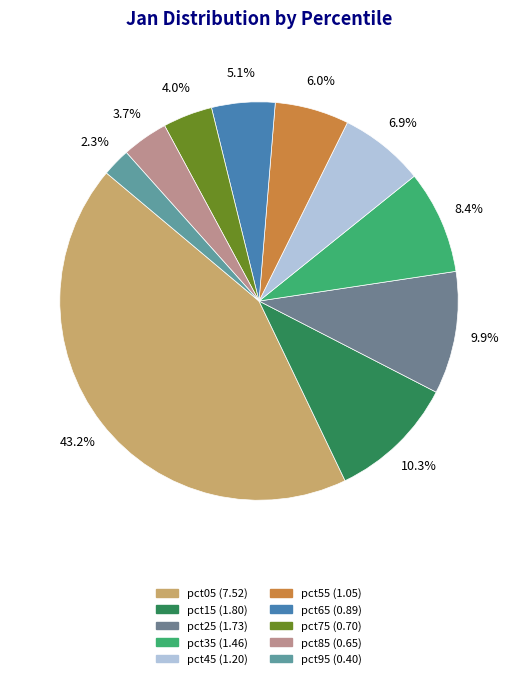

How many segments does this pie chart have?

10